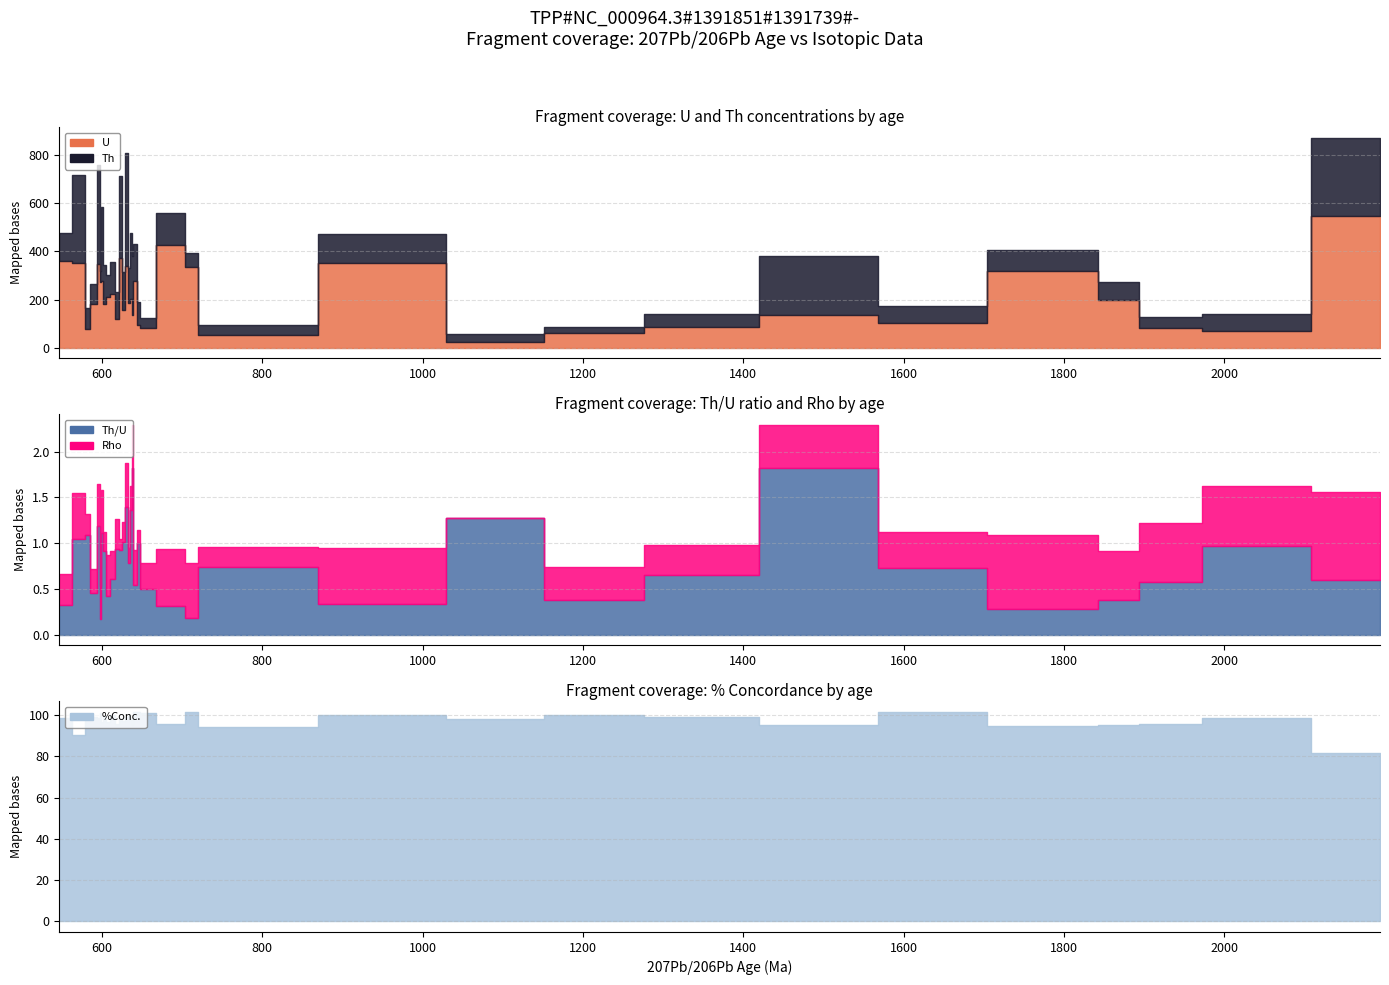

Which series has the largest range (max minus min)?

U